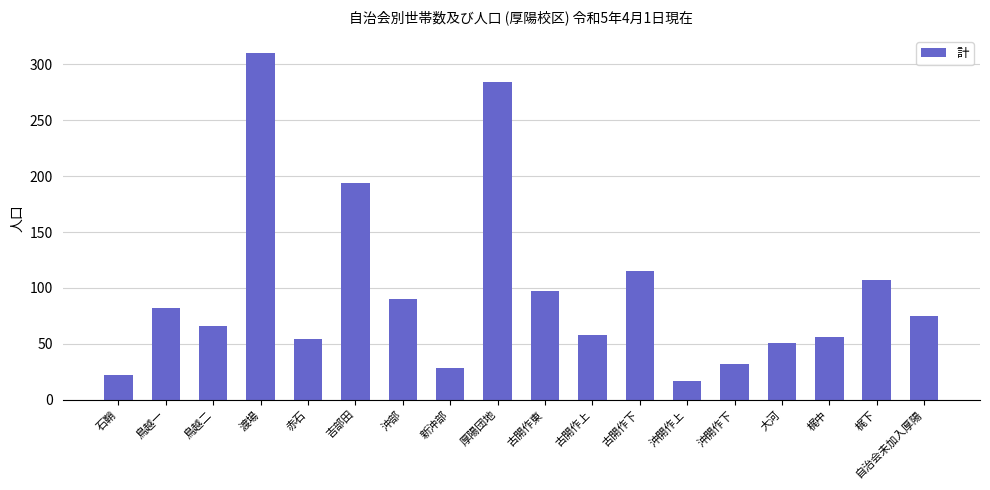

Reading left to right, extract all data points from this chart.

22	82	66	310	54	194	90	28	284	97	58	115	17	32	51	56	107	75